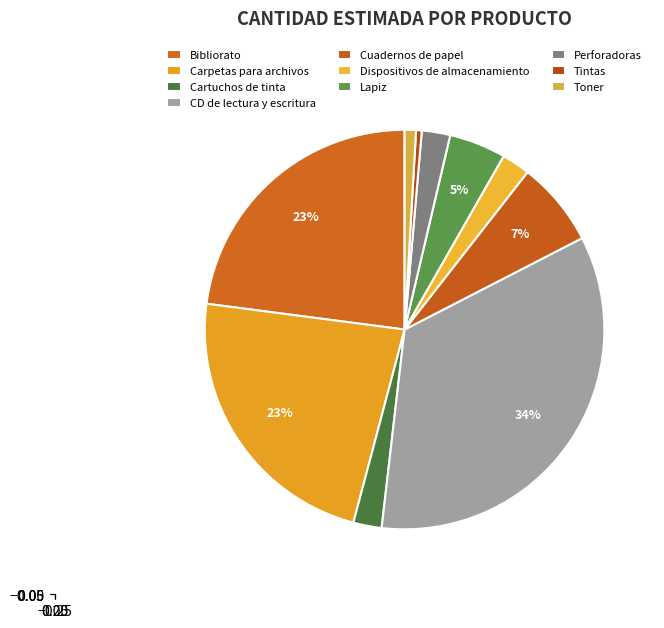

Which slice is the largest?

CD de lectura y escritura